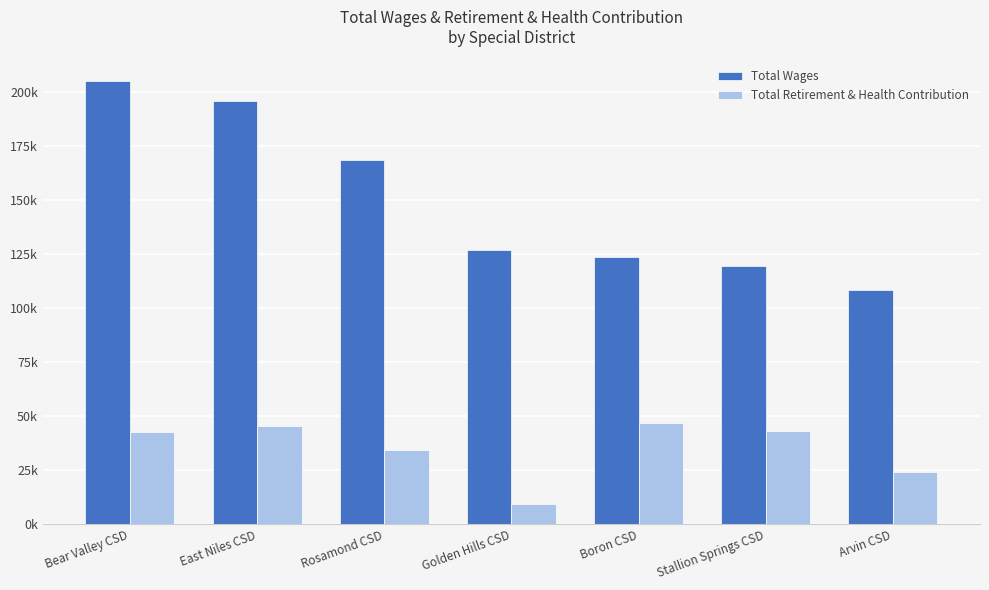

List the series in order of their peak value, highest first.

Total Wages, Total Retirement & Health Contribution